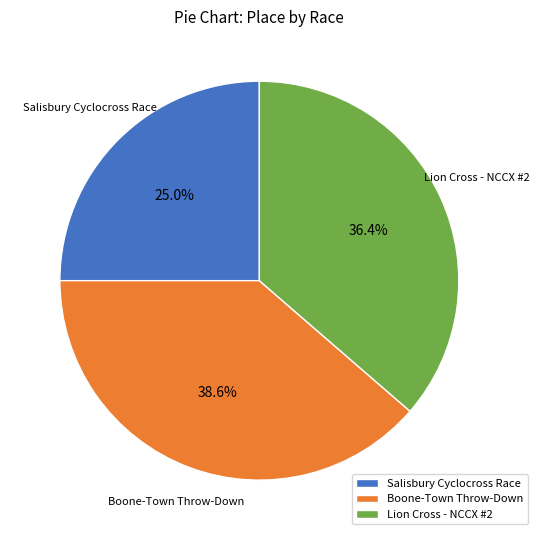

What is the ratio of the value at Lion Cross - NCCX #2 to the value at Boone-Town Throw-Down?

0.9